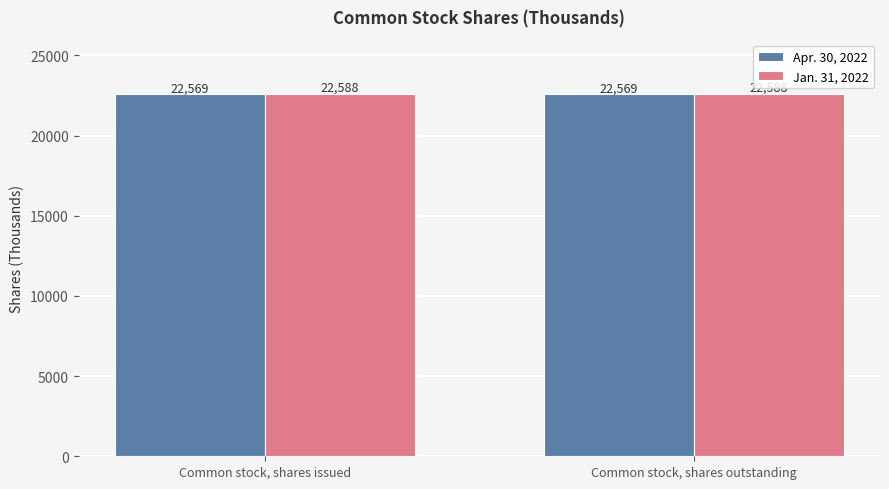

What is the spread (max minus min) of values at Common stock, shares issued?

19